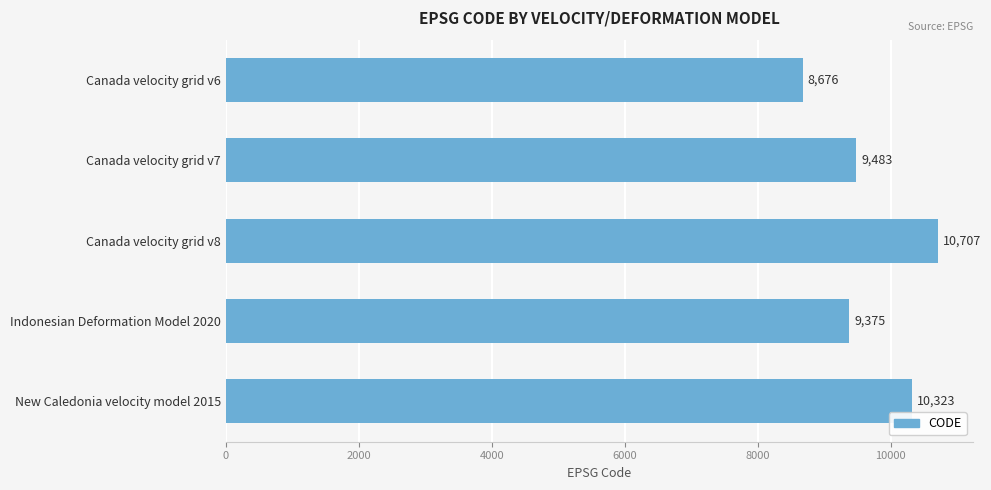

Are the bars grouped side by side (vs. stacked)?

No